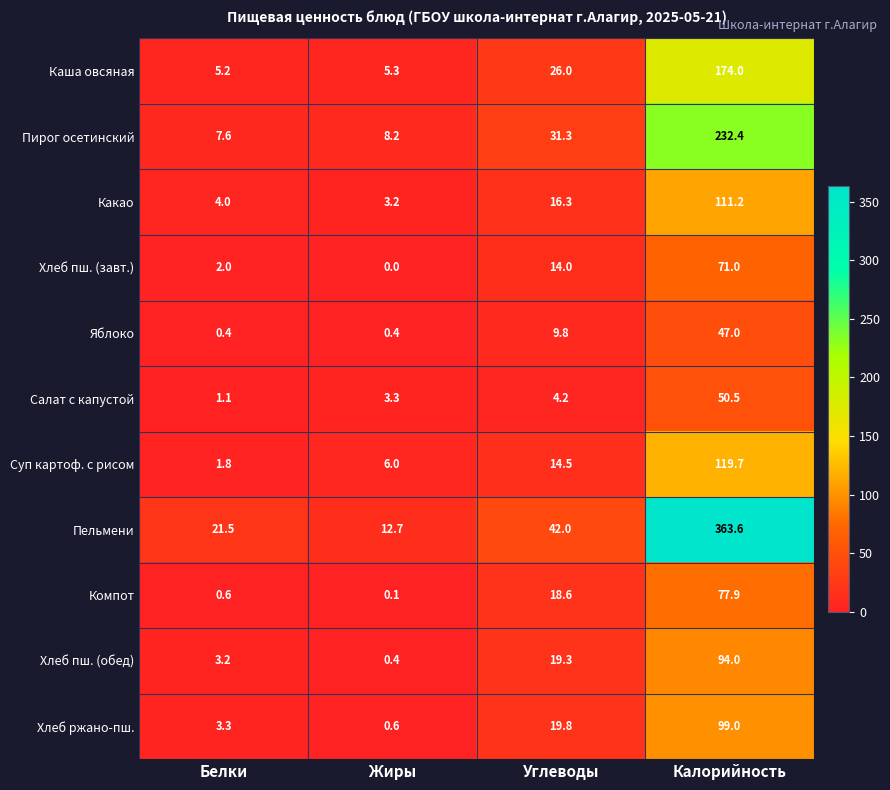

True or false: Каша овсяная has a value of 174.0 at Калорийность.

True